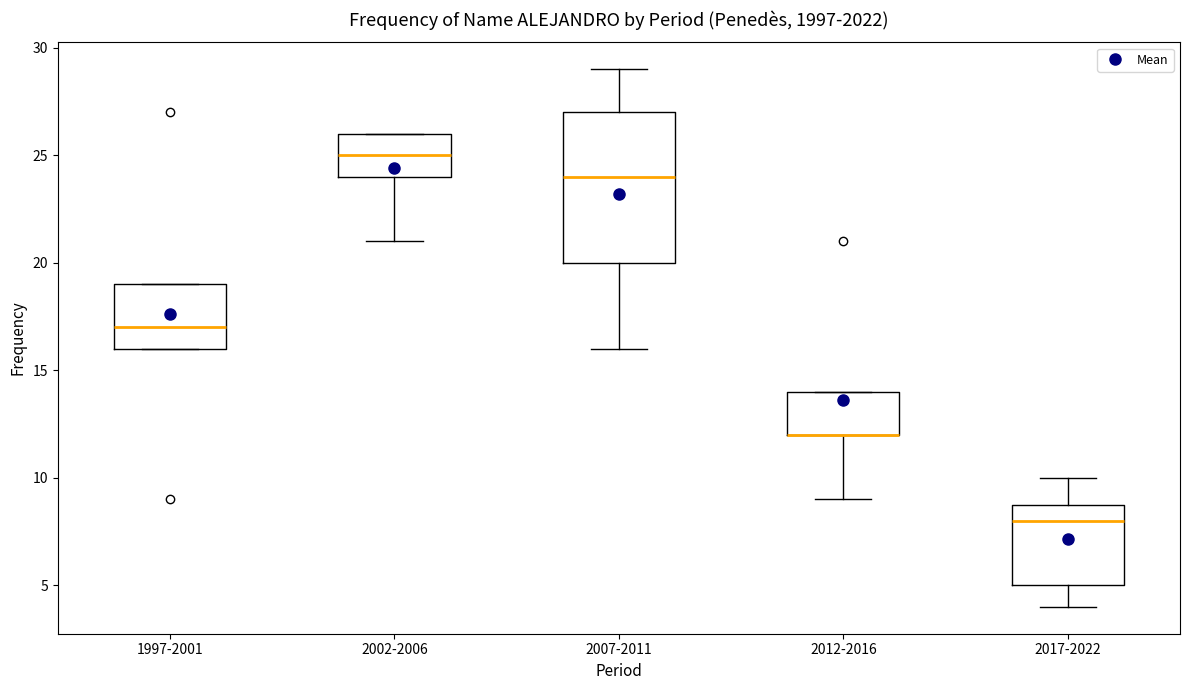

Where is the upper edge of the box for 2012-2016 on the y-axis? The values are not printed on the chart, so give them approximately, as read against the axis.

14